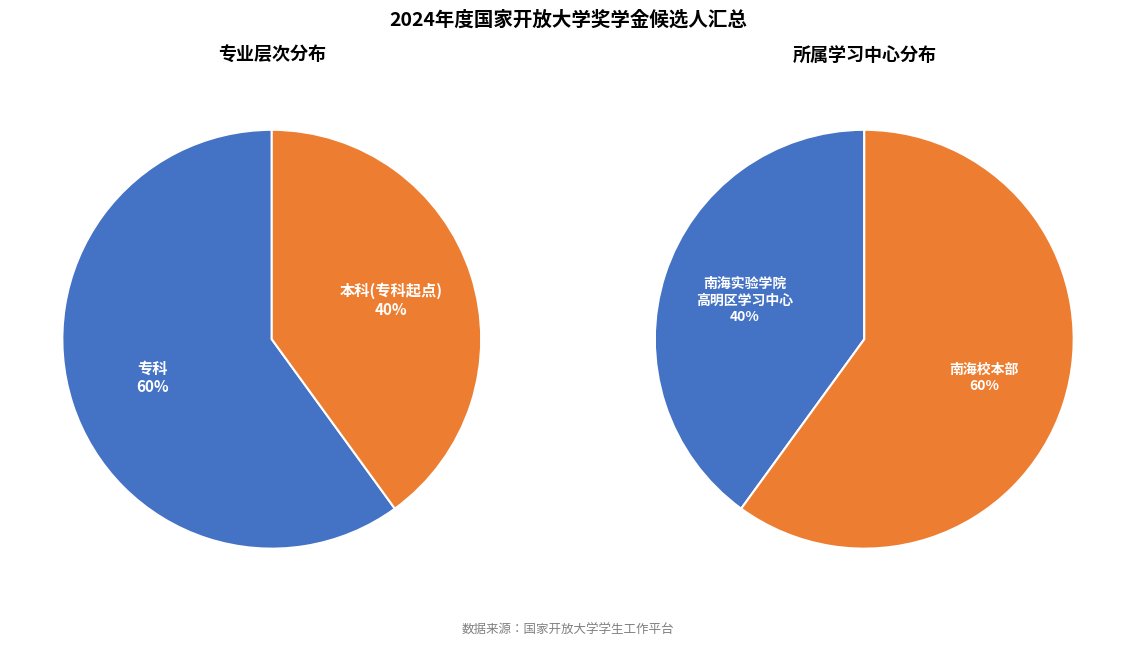

How many segments does this pie chart have?

2